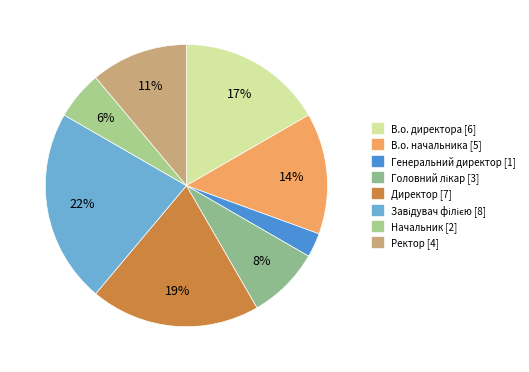

To the nearest percent, what is the average slice percentage?

12%